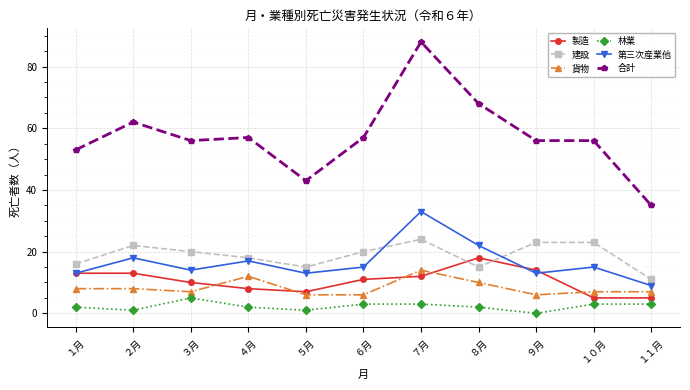

How many interior local valleys does the 建設 series have?

2